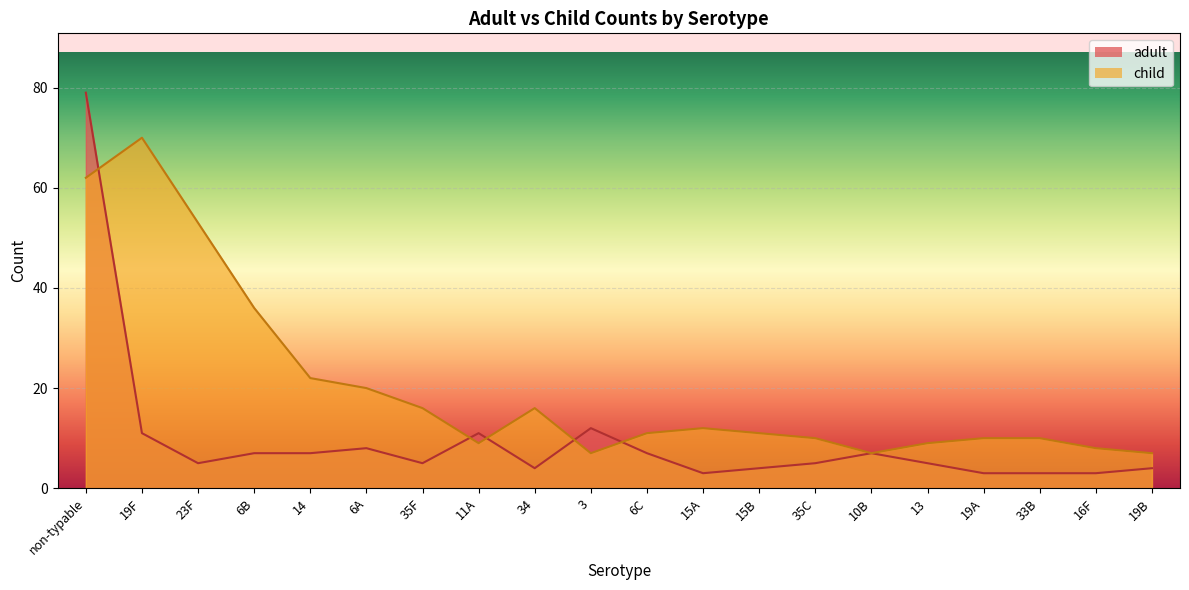

How many interior local valleys does the adult series have?

4